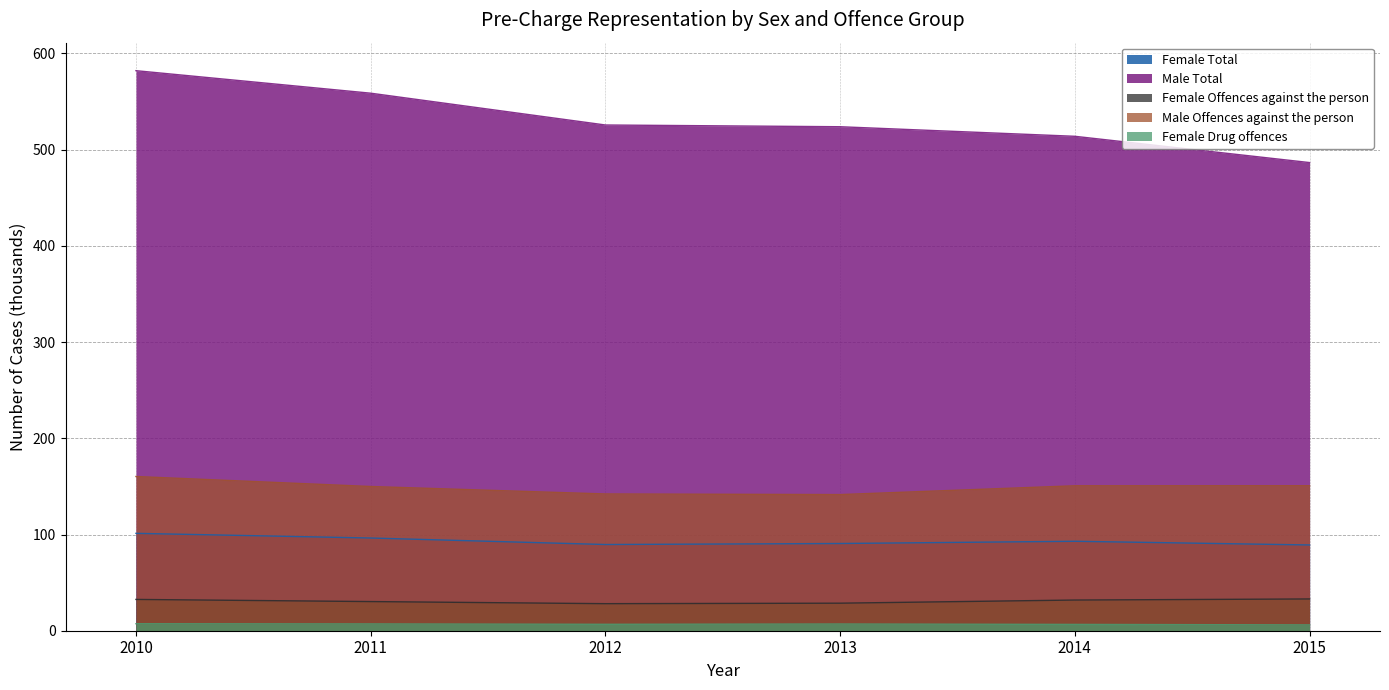

True or false: Female Offences against the person has a value of 32.5 at 2010.

True